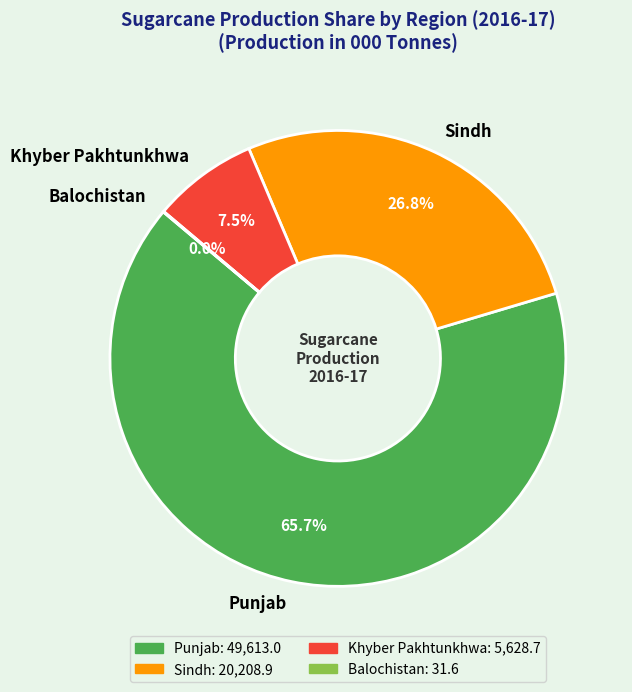

What portion of the pie excludes Khyber Pakhtunkhwa?

92.5%